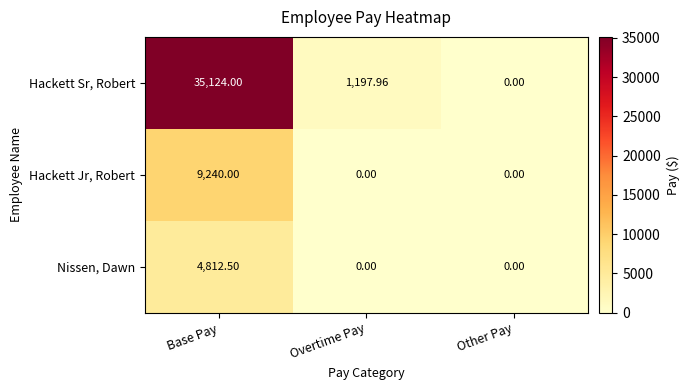

At which label does Hackett Sr, Robert first exceed 1197?

Base Pay